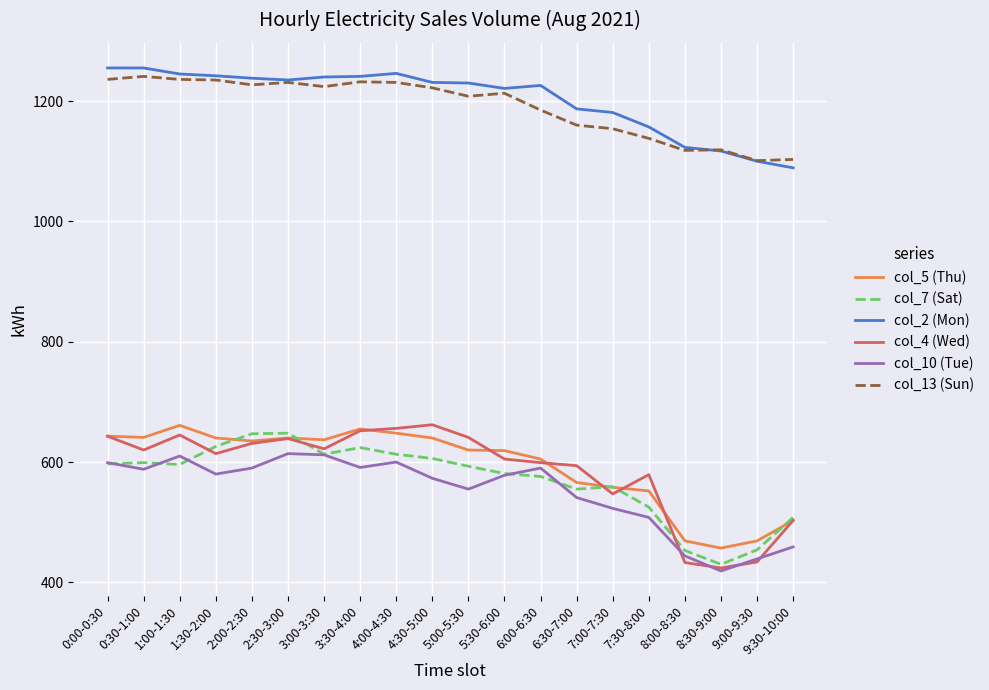

What are all the series names shown in the legend?

col_5 (Thu), col_7 (Sat), col_2 (Mon), col_4 (Wed), col_10 (Tue), col_13 (Sun)